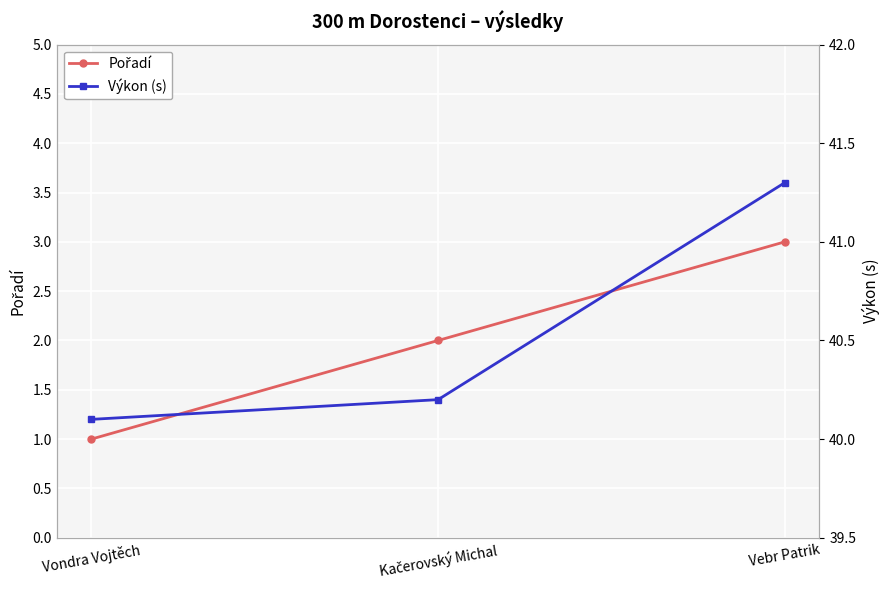

Is the value of Pořadí at Vebr Patrik greater than the value of Výkon (s) at Vebr Patrik?

No